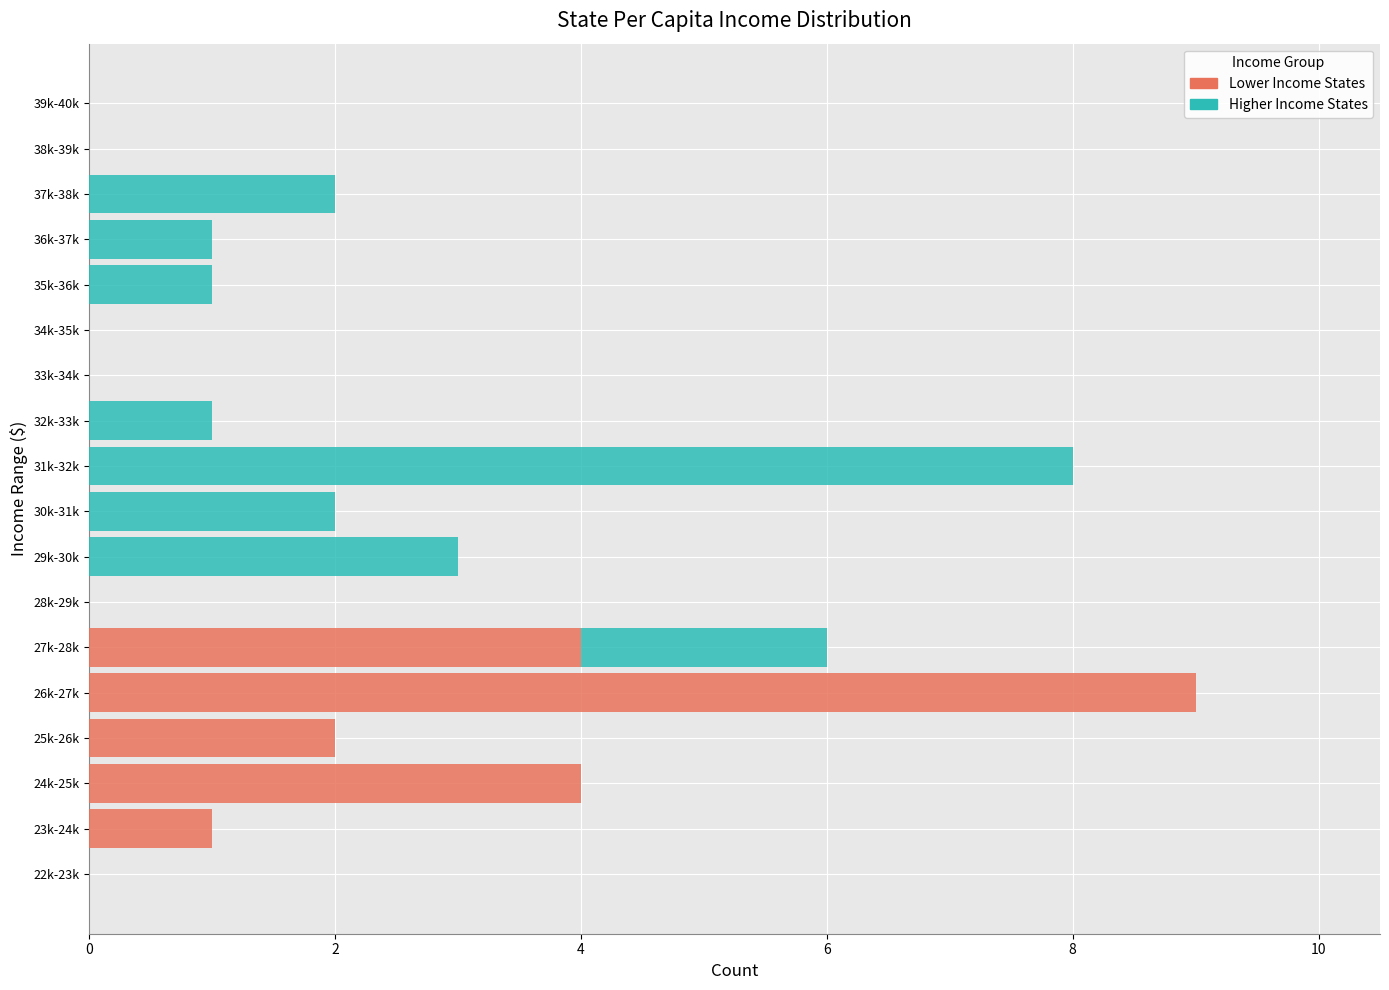

What is the sum of all Lower Income States values?

20